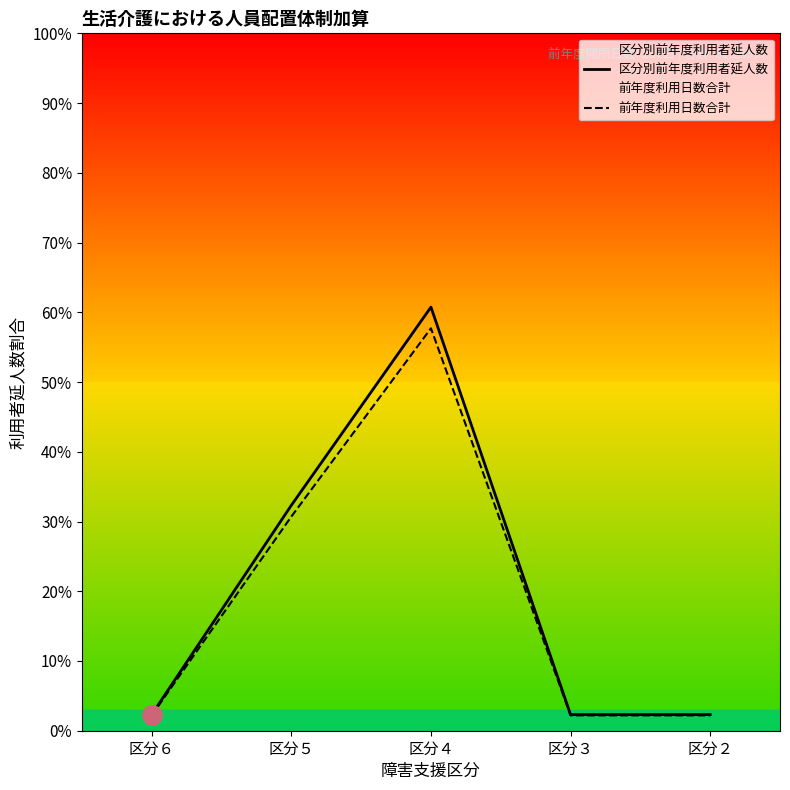

True or false: 区分別前年度利用者延人数 and 前年度利用日数合計 intersect in this chart.

False